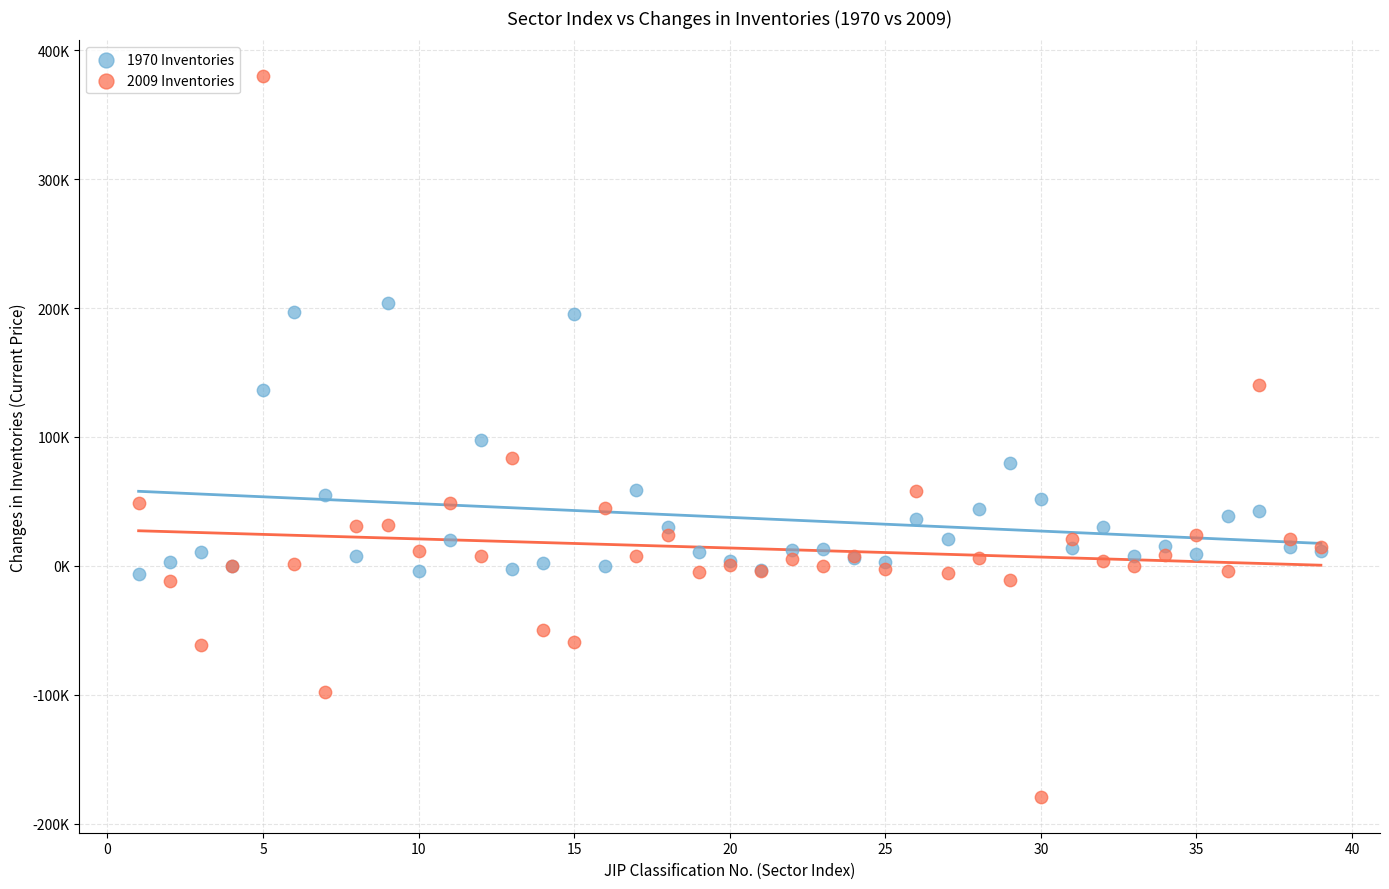

What are all the series names shown in the legend?

1970 Inventories, 2009 Inventories